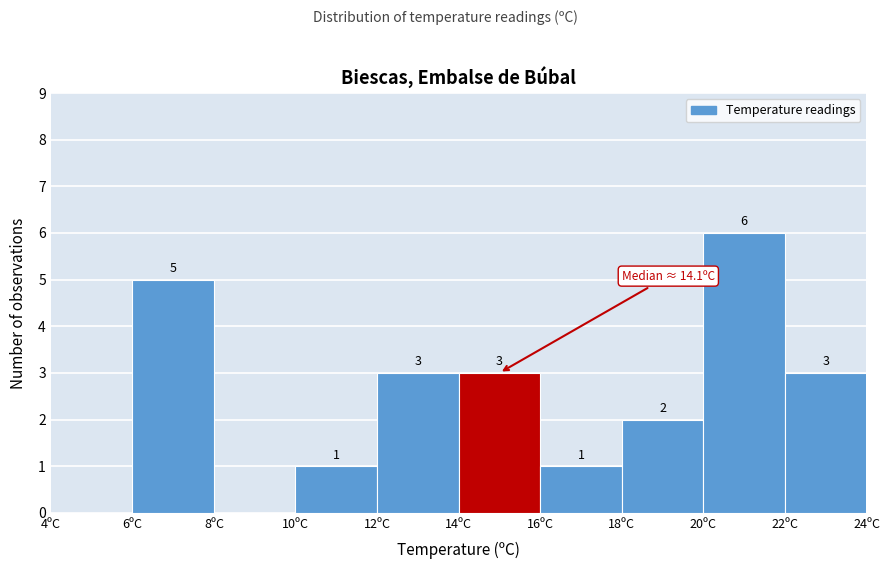

Over which range of the x-axis is the bar tallest?

20 to 22